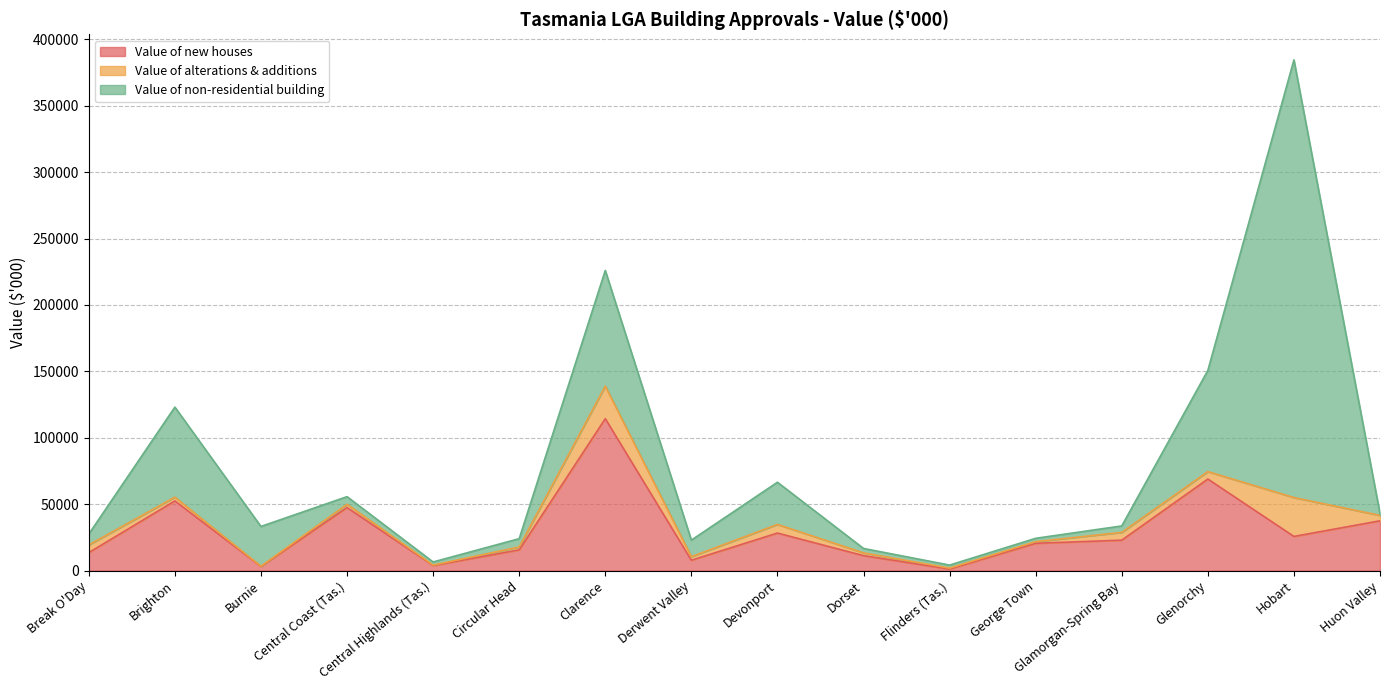

What is the difference between the Value of alterations & additions values at Flinders (Tas.) and Glenorchy?

4874.0